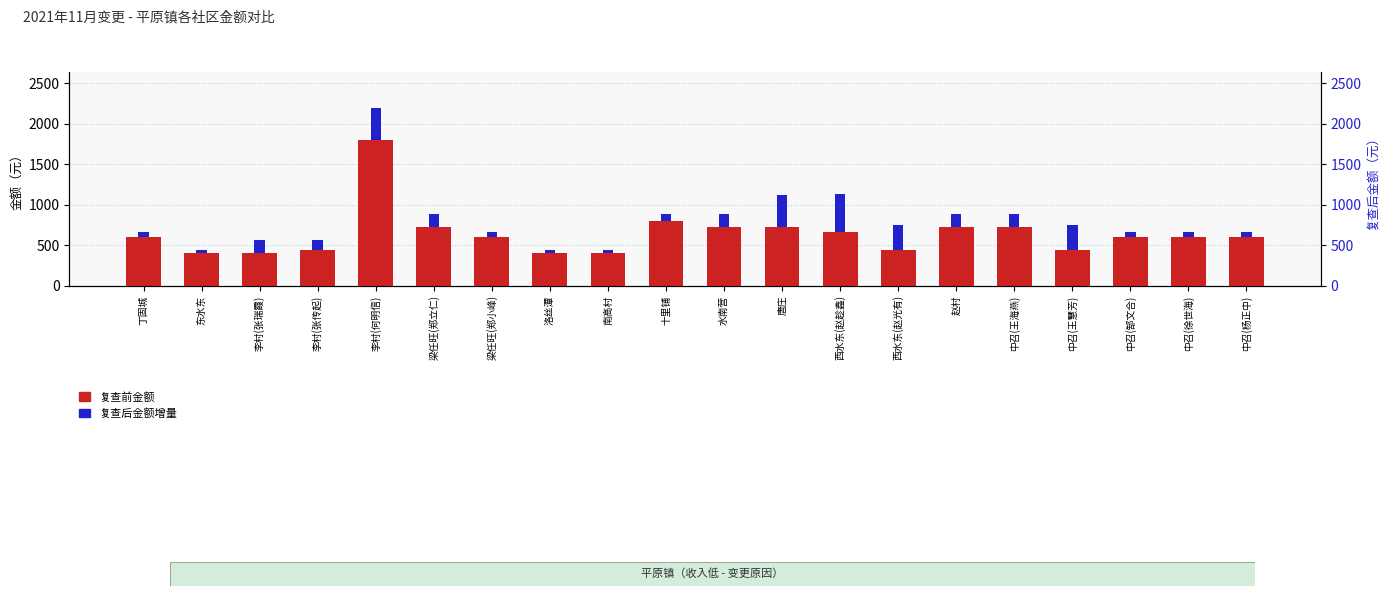

How many series are shown in this chart?

2